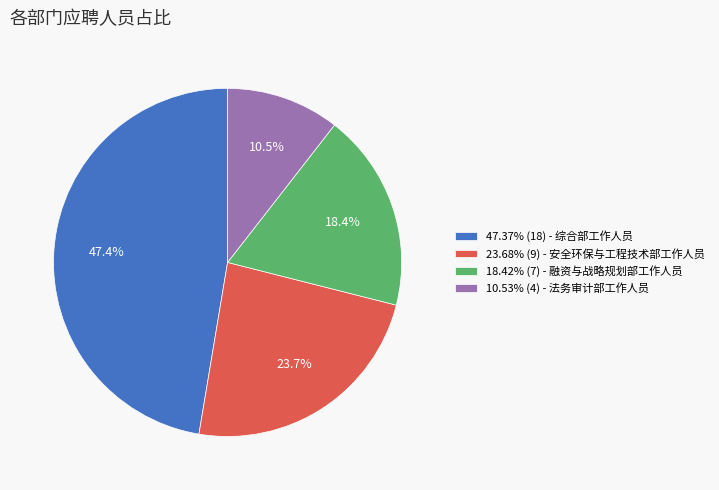

What is the ratio of the value at 18.42% (7) - 融资与战略规划部工作人员 to the value at 23.68% (9) - 安全环保与工程技术部工作人员?

0.8